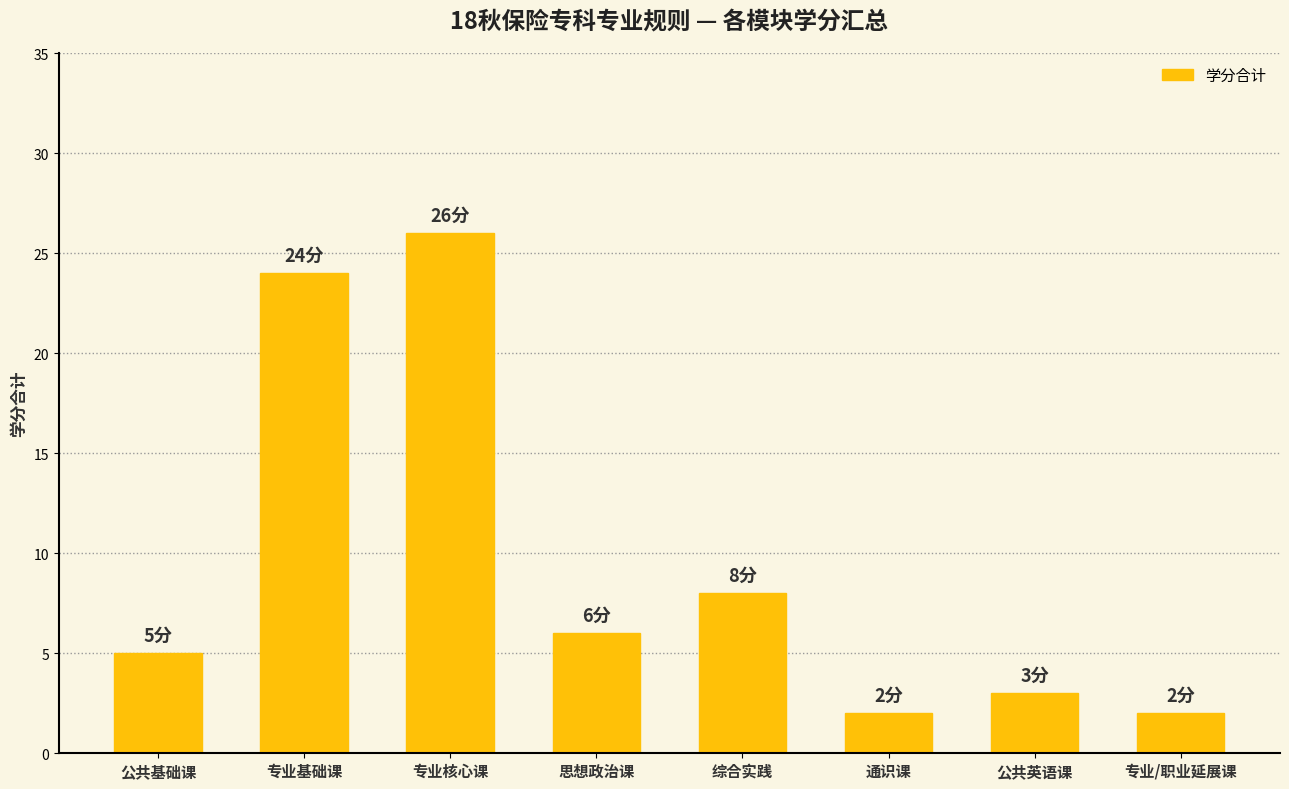

What is the approximate value at 思想政治课, to the nearest 10?

10